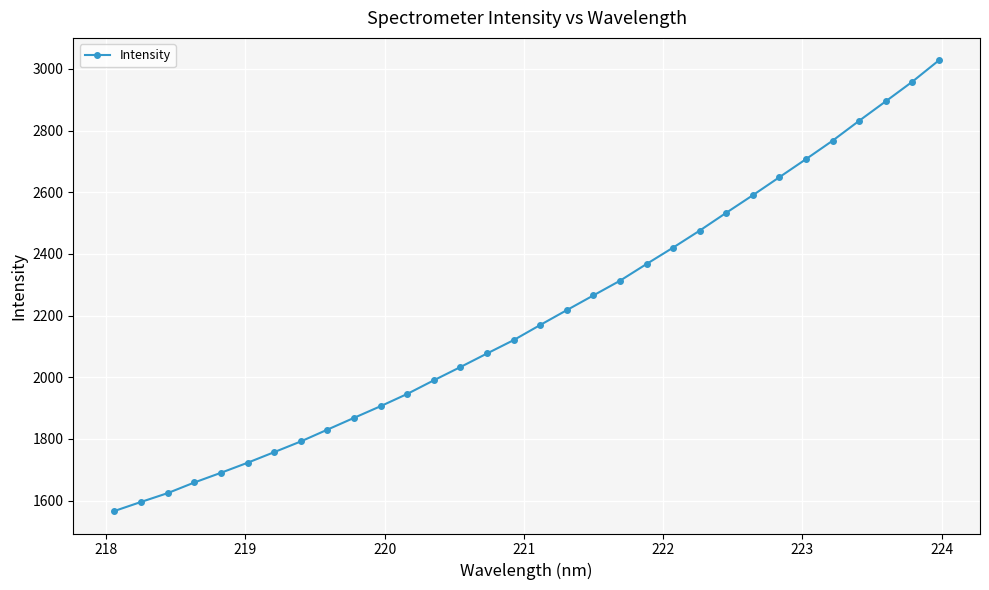

What is the value of the 17th point from the left?

2169.6